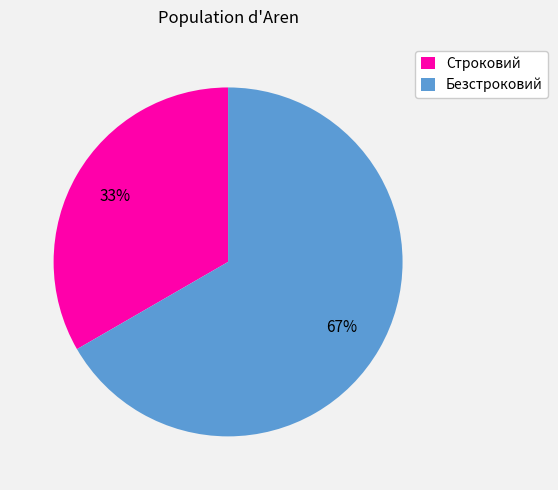

To the nearest percent, what portion does Строковий represent?

33%